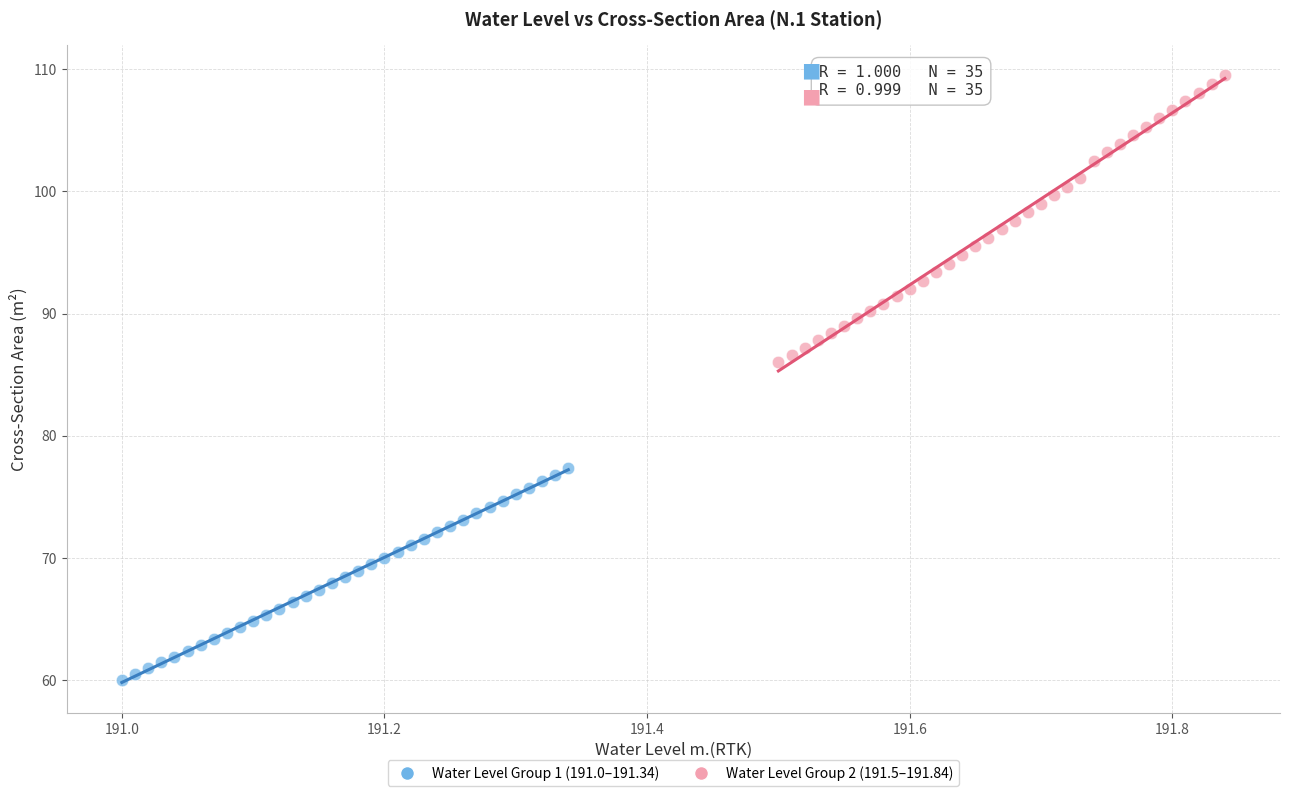

Which series reaches the minimum Y coordinate?

Water Level Group 1 (191.0–191.34)